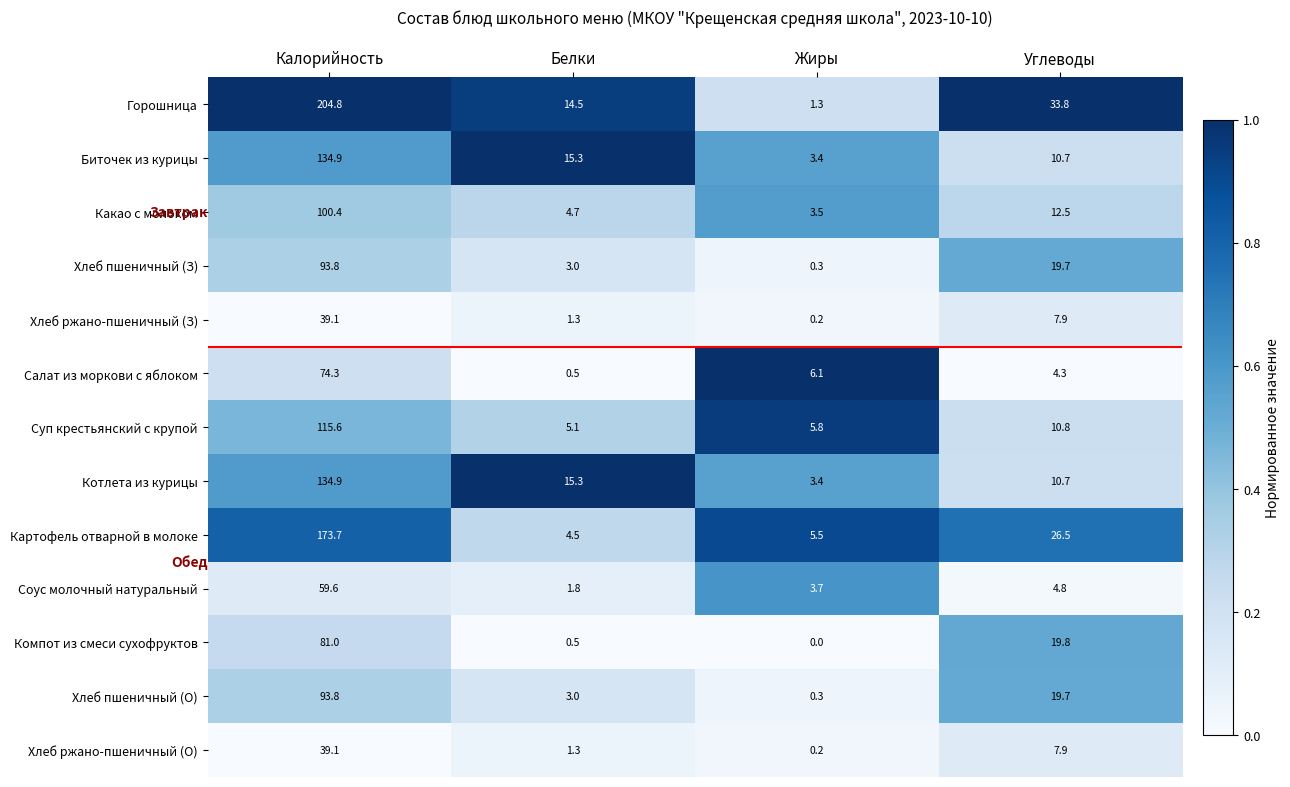

What is the total value across all series at Калорийность?

1345.0